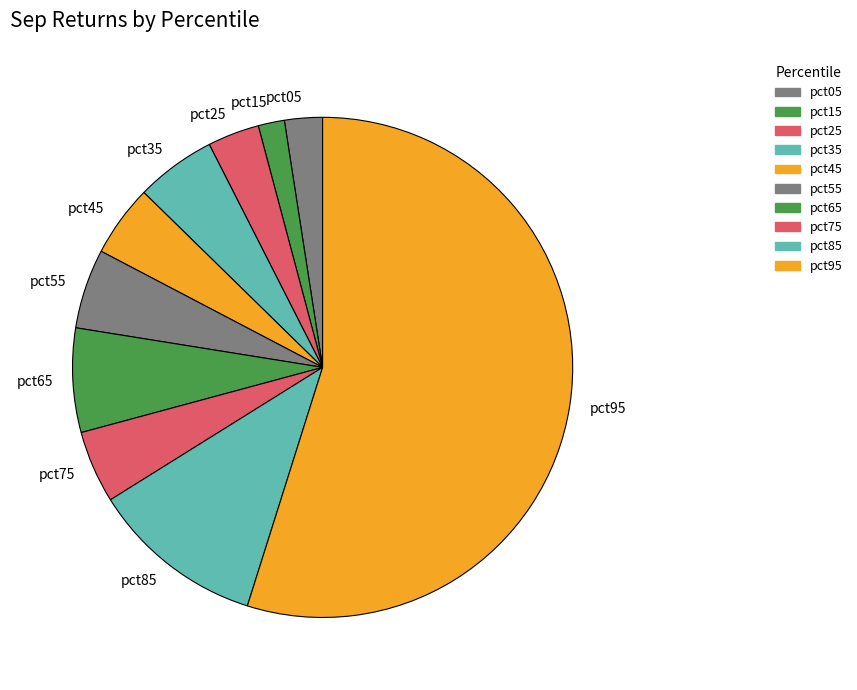

Is it true that pct35 is 5% of the pie?

True